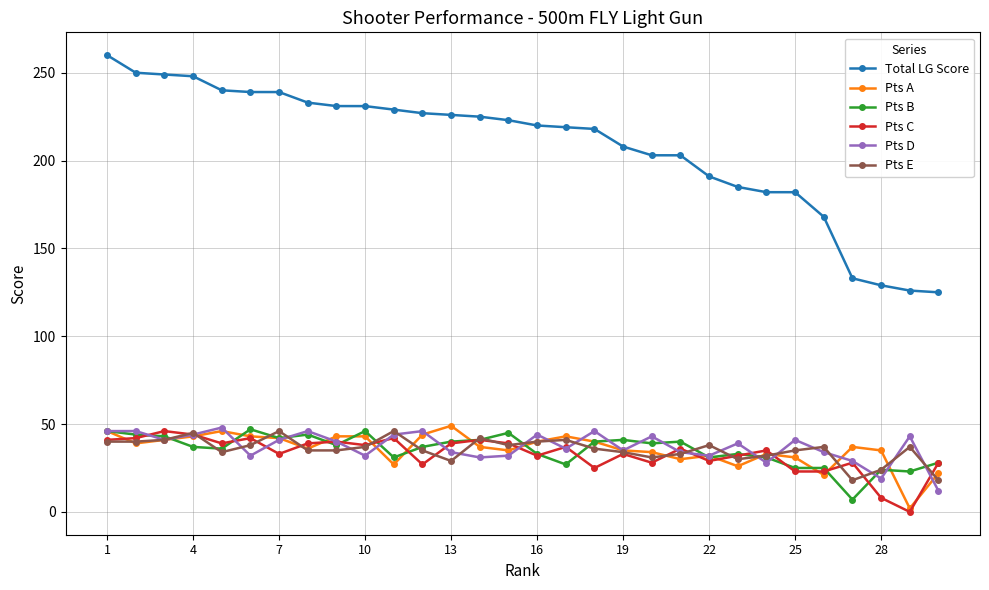

True or false: Pts C and Total LG Score cross at least once.

False